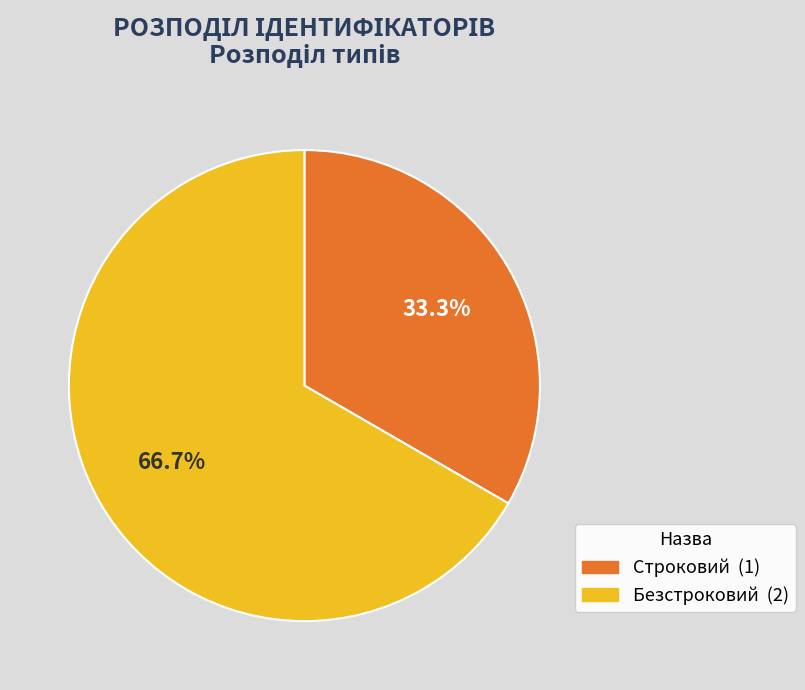

To the nearest percent, what is the difference between the Строковий and Безстроковий slice percentages?

33%